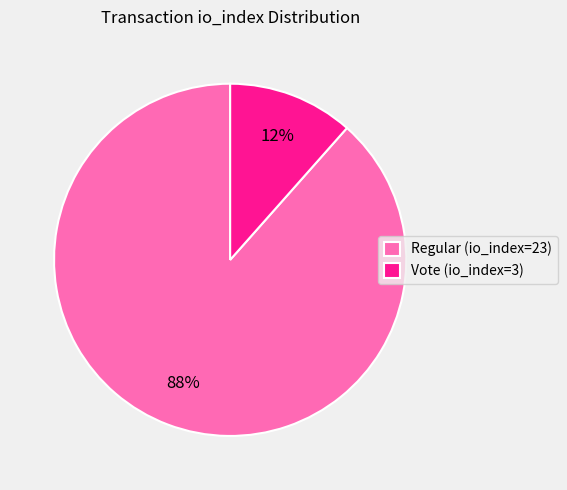

Which has a higher value, Vote (io_index=3) or Regular (io_index=23)?

Regular (io_index=23)